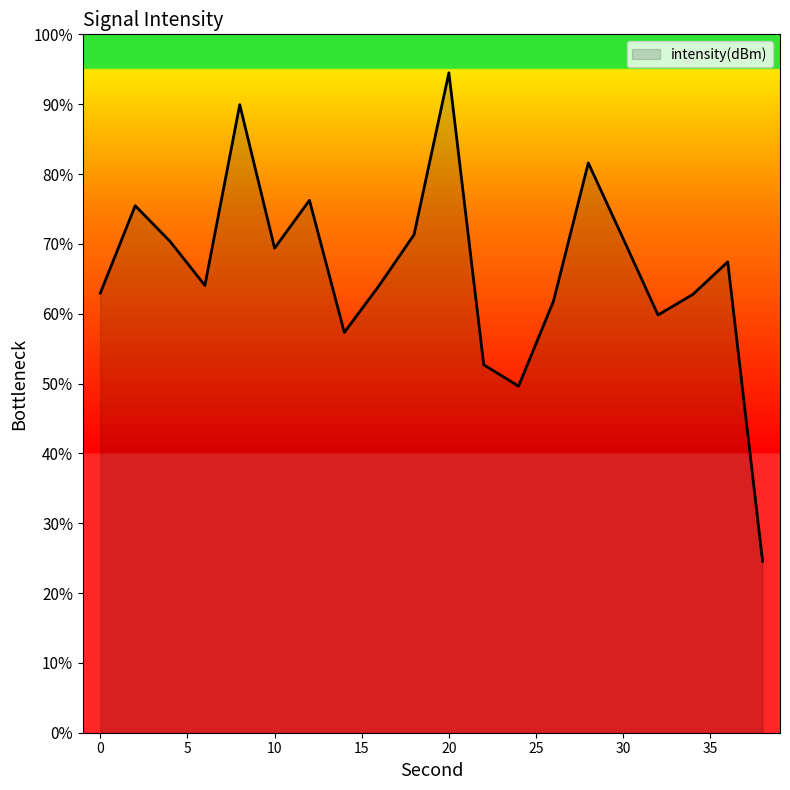

What is the smallest value displayed?

24.6